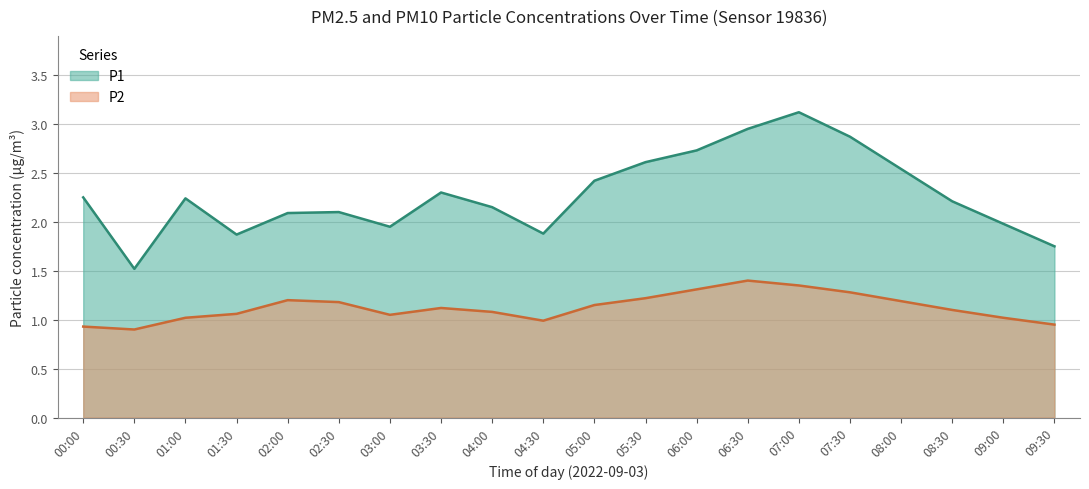

The P1 series shows 2.6 at 05:30. True or false?

True